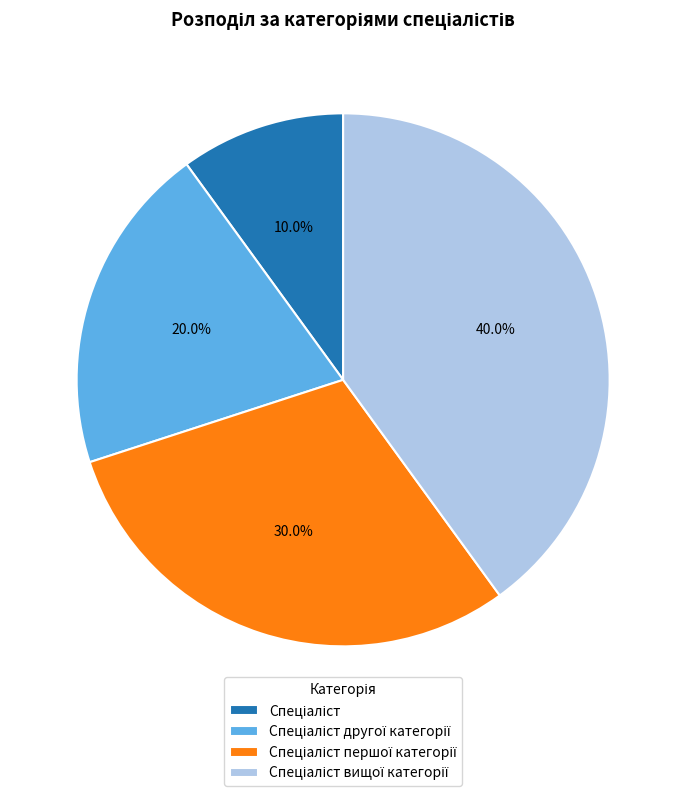

Is there any slice that represents more than half of the pie?

No